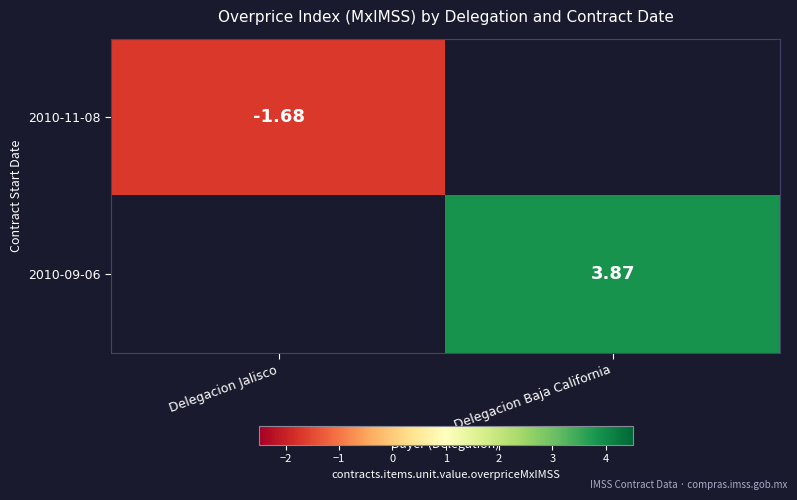

At how many categories does at least one series exceed 2?

1